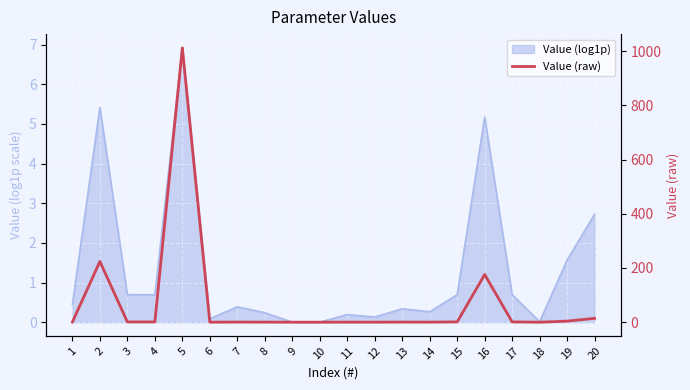

Read the value at 14.

0.3